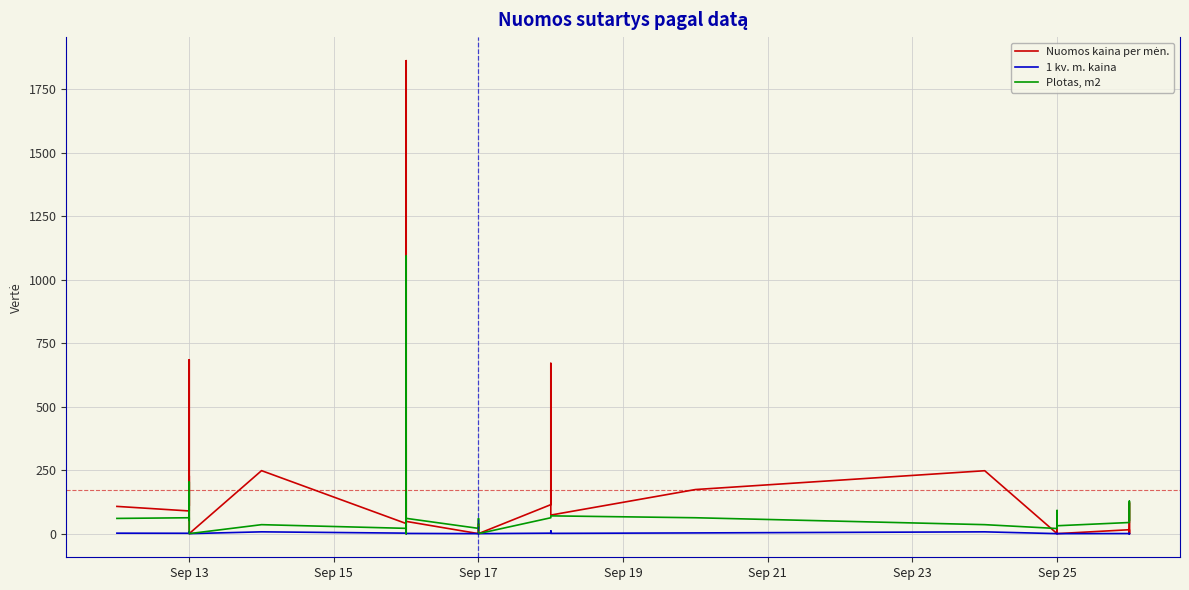

Rank the series by their maximum value, from lowest to highest.

1 kv. m. kaina, Plotas, m2, Nuomos kaina per mėn.